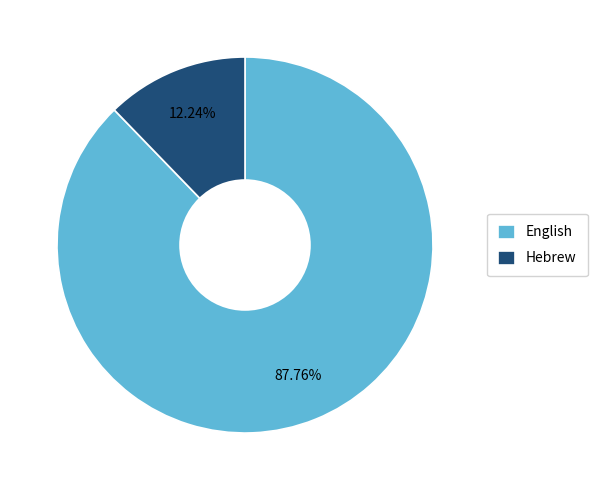

Is the sum of English and Hebrew greater than half?

Yes